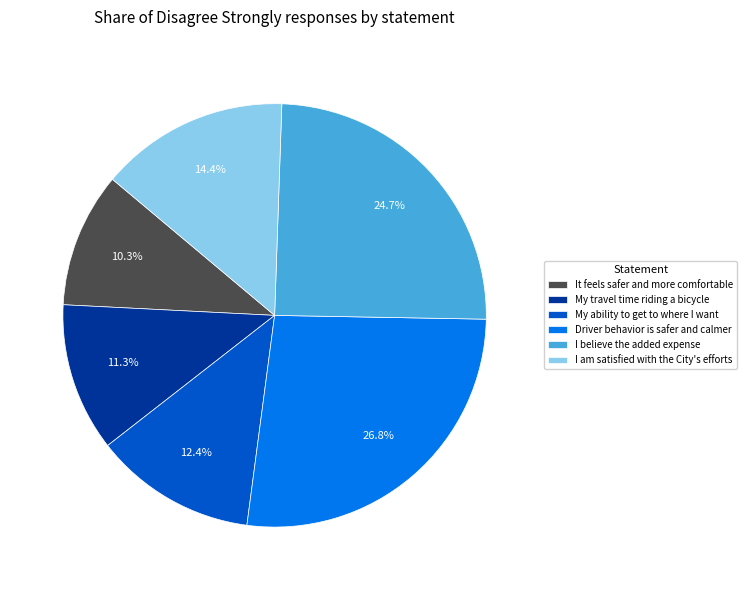

Count the number of slices in the pie.

6